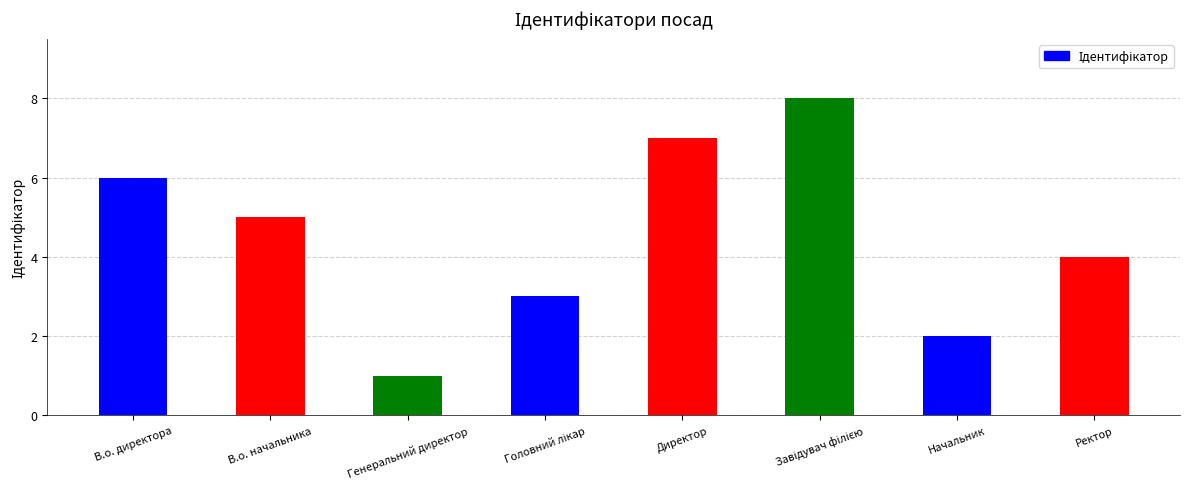

Does the chart contain stacked bars?

No